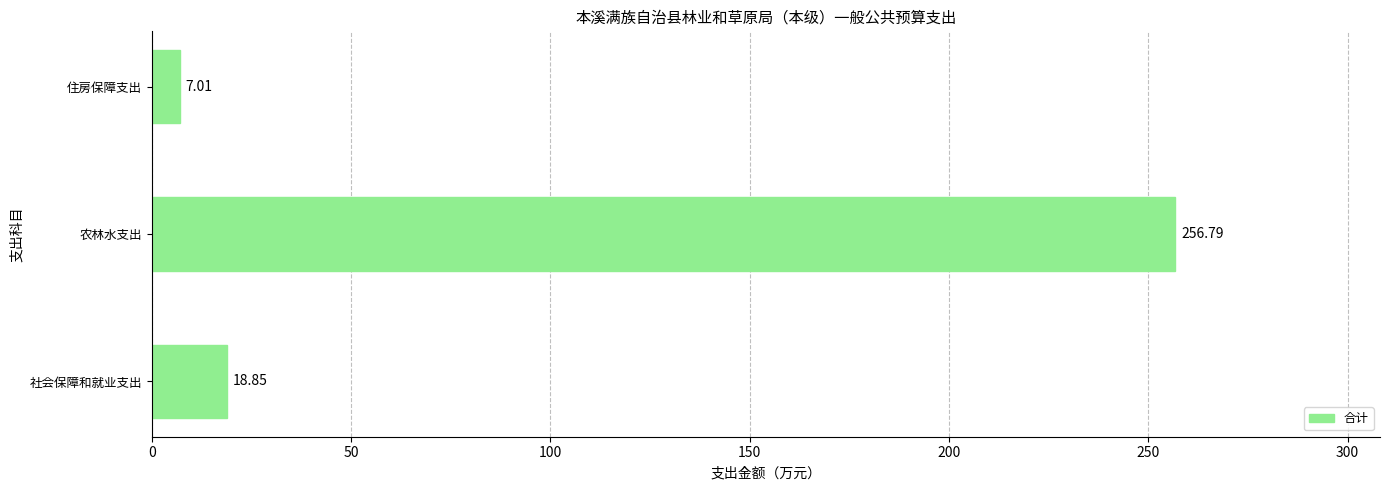

What is the change in value from 农林水支出 to 住房保障支出?

-249.8